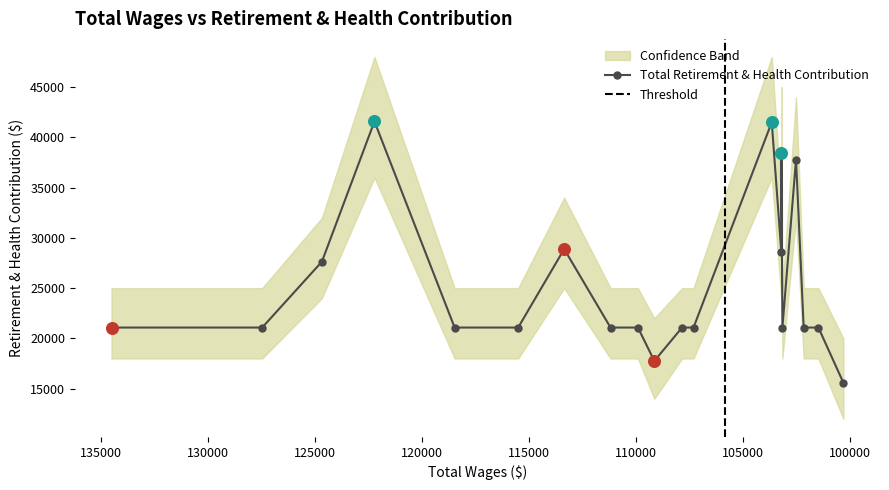

What is the ratio of the value at 103207 to the value at 107852?

1.8